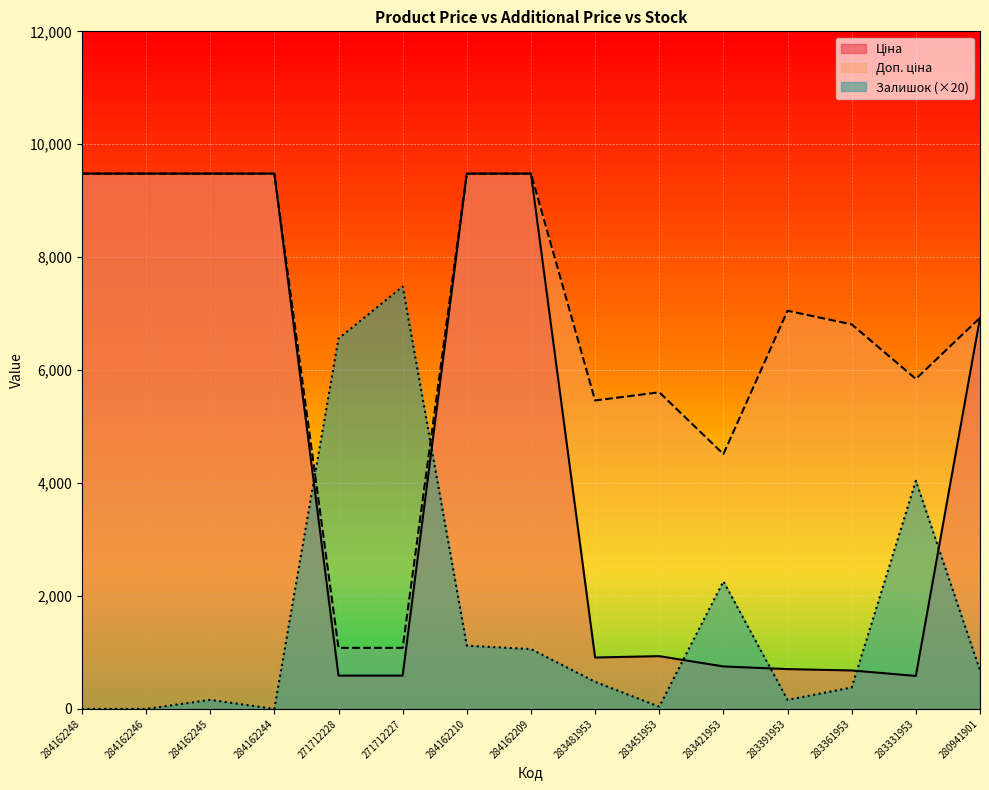

What position from the right is 284162248?

15